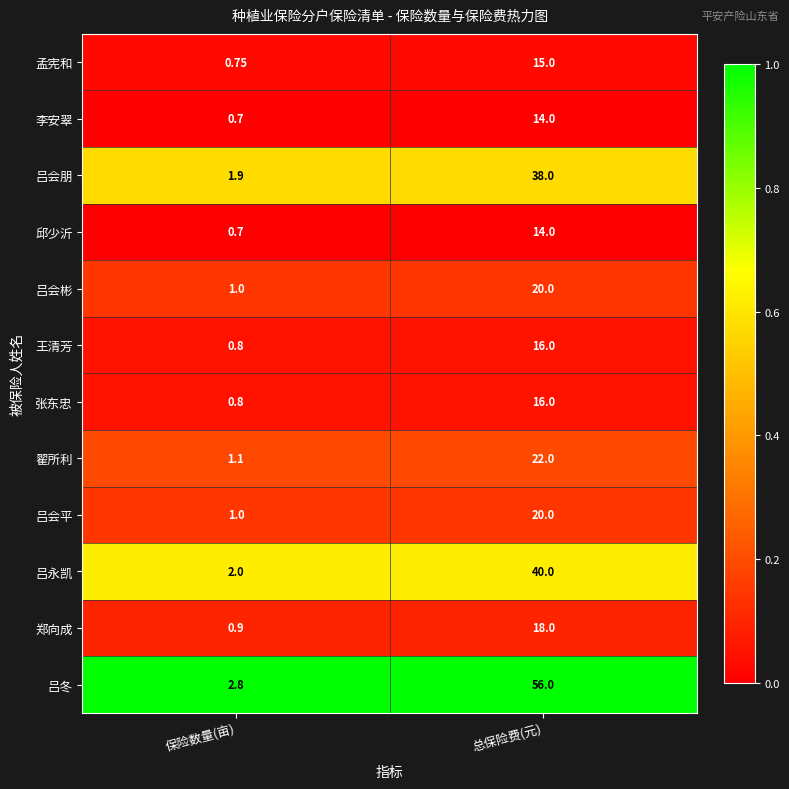

At which label is 吕冬 closest to 29?

保险数量(亩)